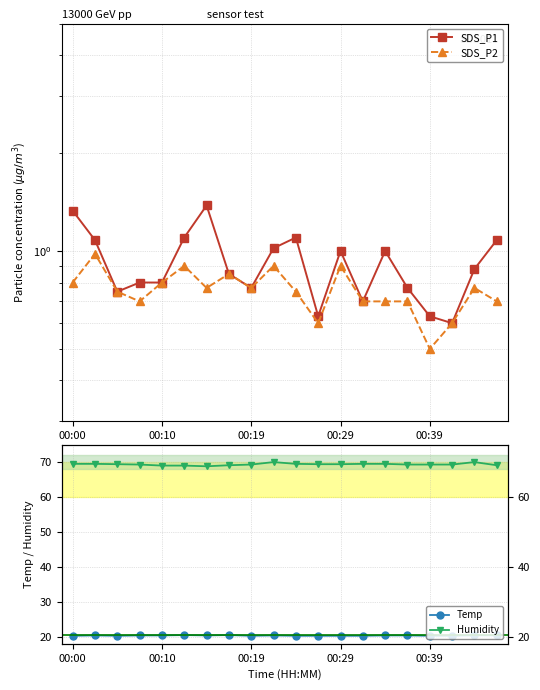

Reading right to left, what are all the values shown in this chart?

SDS_P1: 1.1	0.9	0.6	0.6	0.8	1.0	0.7	1.0	0.6	1.1	1.0	0.8	0.8	1.4	1.1	0.8	0.8	0.8	1.1	1.3
SDS_P2: 0.7	0.8	0.6	0.5	0.7	0.7	0.7	0.9	0.6	0.8	0.9	0.8	0.8	0.8	0.9	0.8	0.7	0.8	1.0	0.8
Temp: 20.4	20.4	20.3	20.3	20.4	20.4	20.3	20.3	20.3	20.3	20.4	20.3	20.5	20.4	20.5	20.4	20.4	20.3	20.4	20.3
Humidity: 69.2	70.1	69.4	69.4	69.4	69.6	69.6	69.5	69.5	69.6	70.1	69.4	69.2	68.9	69.1	69.1	69.4	69.5	69.6	69.6